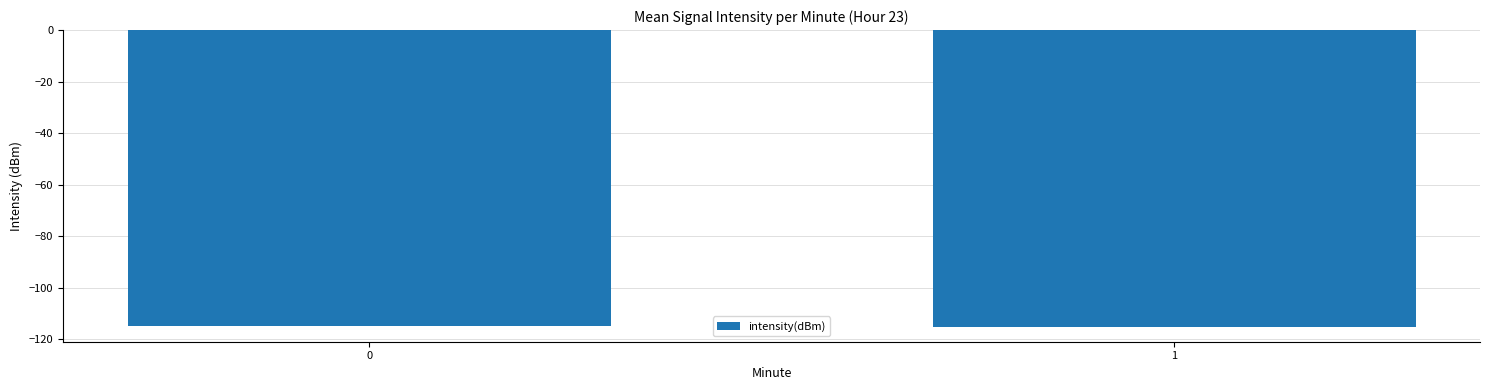

What is the sum of all values?

-230.2